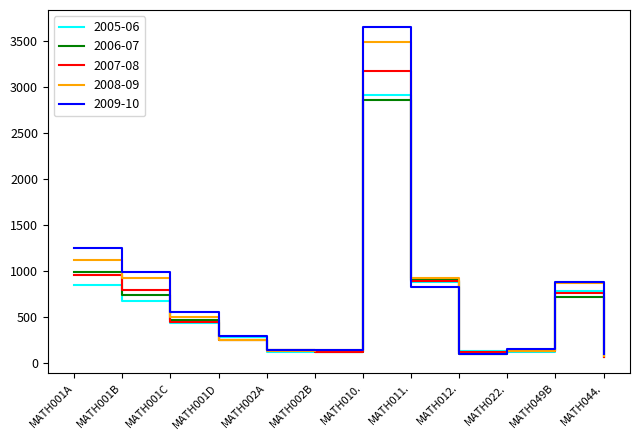

True or false: 2006-07 has a value of 909 at MATH011..

True